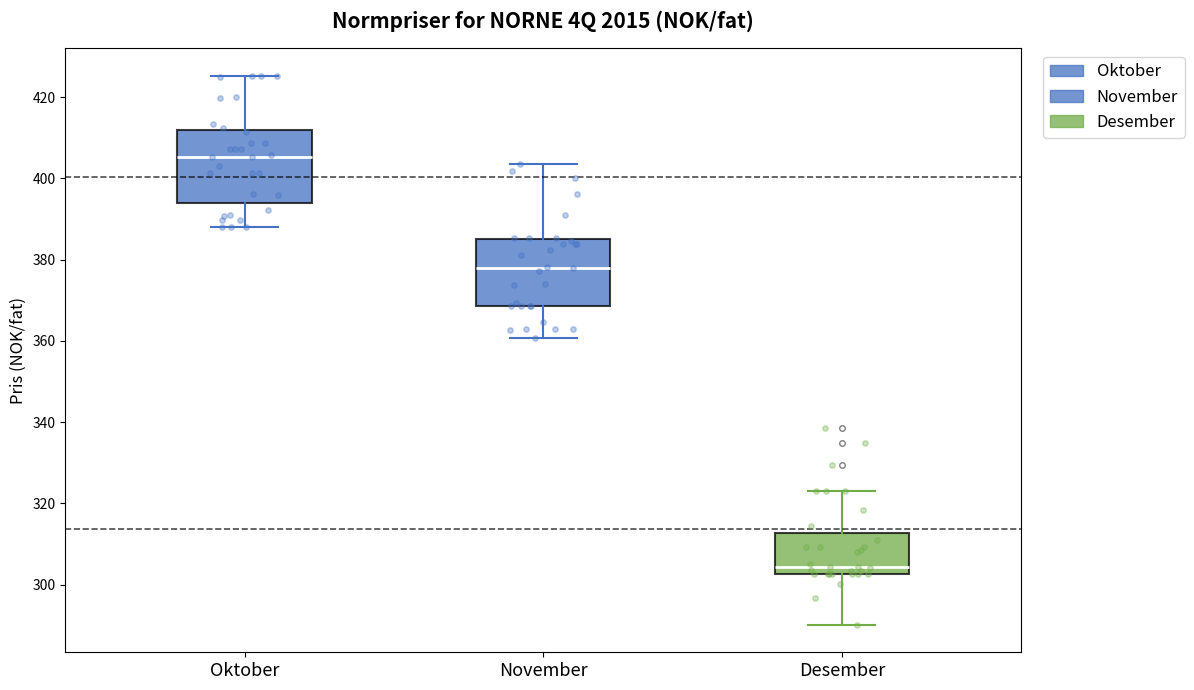

Reading left to right, transcribe this box plot: for each box, give where its median line is, the range the box spans, and where its two whiskers end, as read against the y-axis. The values are not printed on the chart, so give them approximately, as read against the axis.

Oktober: median 406, box 394 to 412, whiskers 388 to 426
November: median 378, box 368 to 386, whiskers 360 to 404
Desember: median 304, box 302 to 312, whiskers 290 to 324